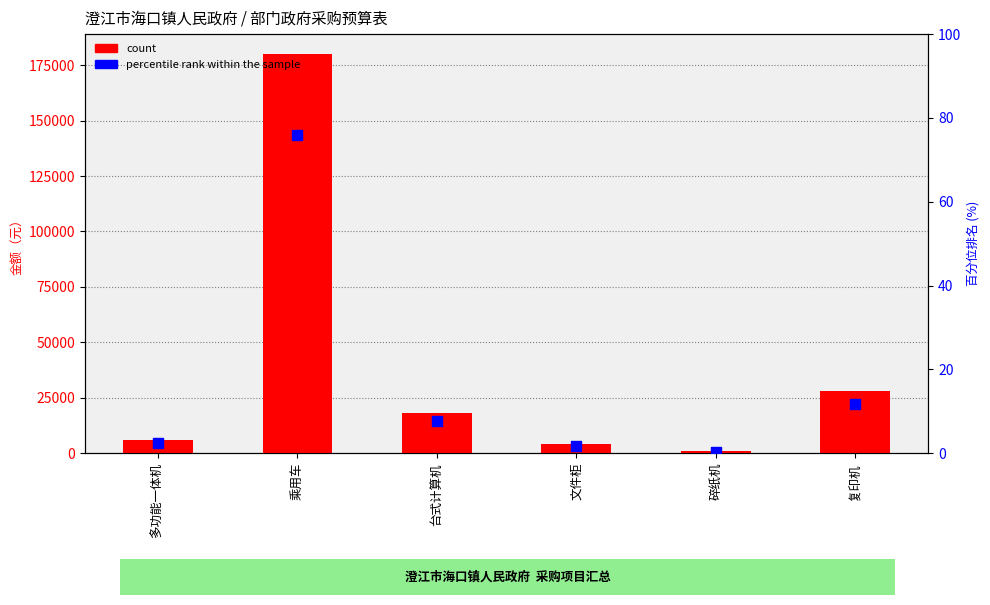

At how many categories does at least one series exceed 36618?

1